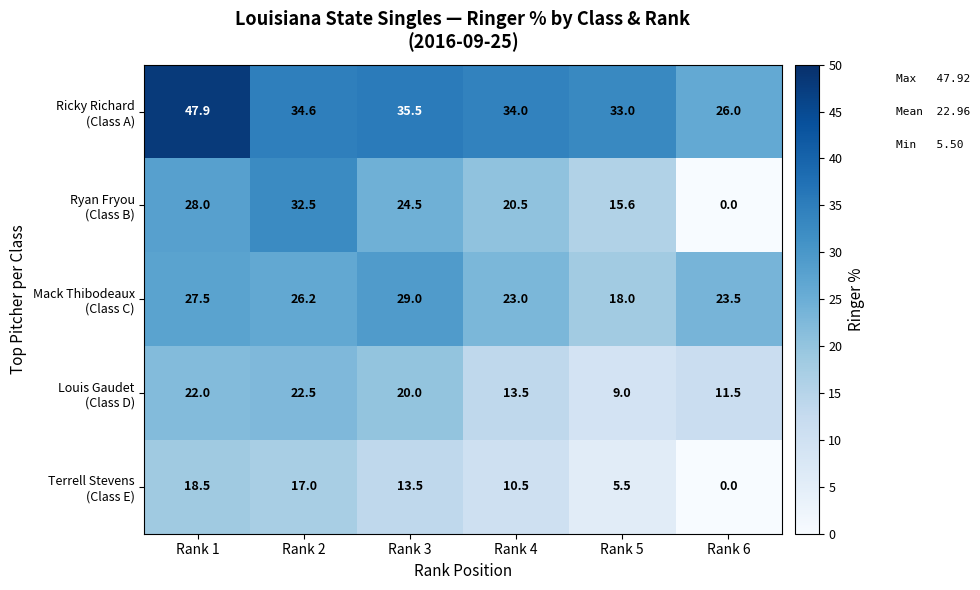

How many series are shown in this chart?

5